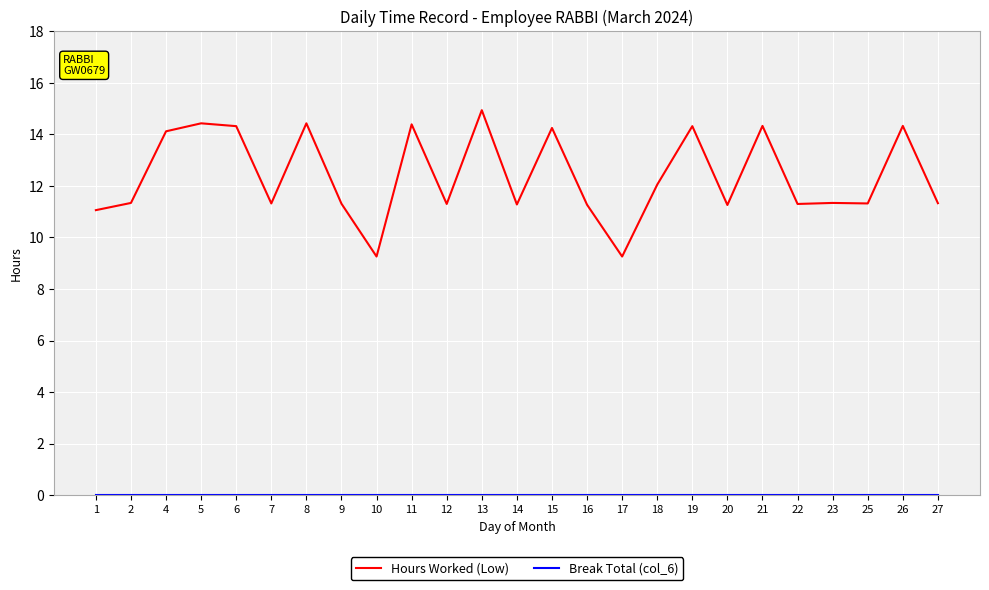

What is the spread (max minus min) of values at 6?

14.3